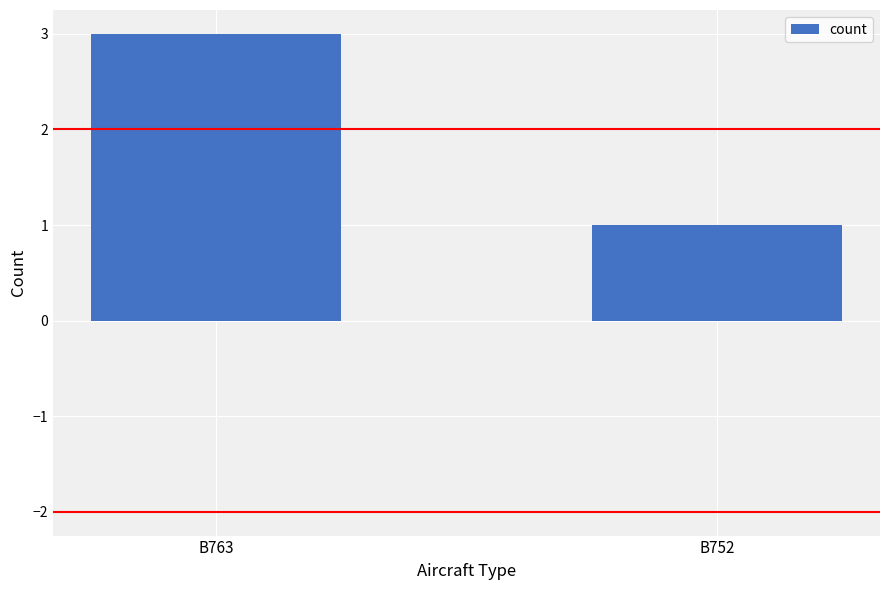

Approximately how many times larger is the value at B763 compared to B752?

3.0